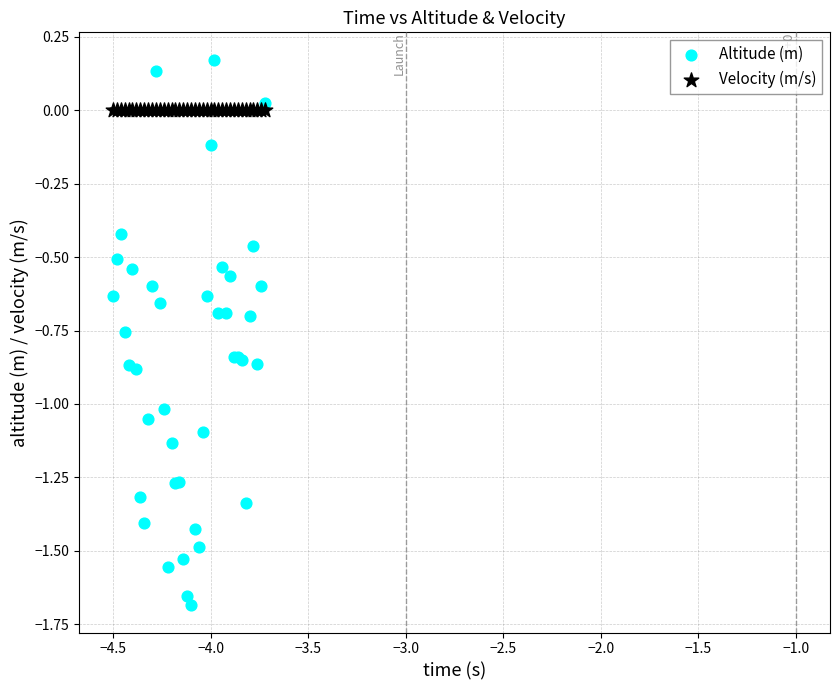

Which series contains the lowest Y value?

Altitude (m)